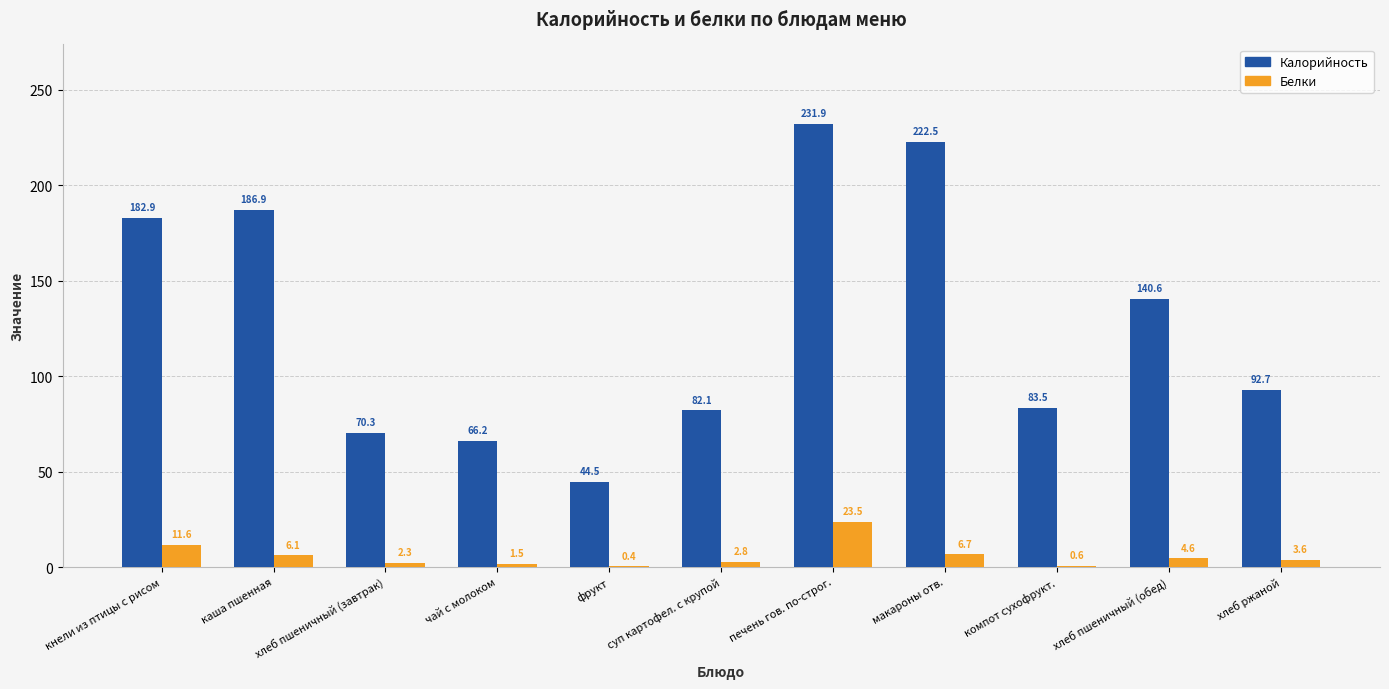

Which series changed the most between фрукт and макароны отв.?

Калорийность